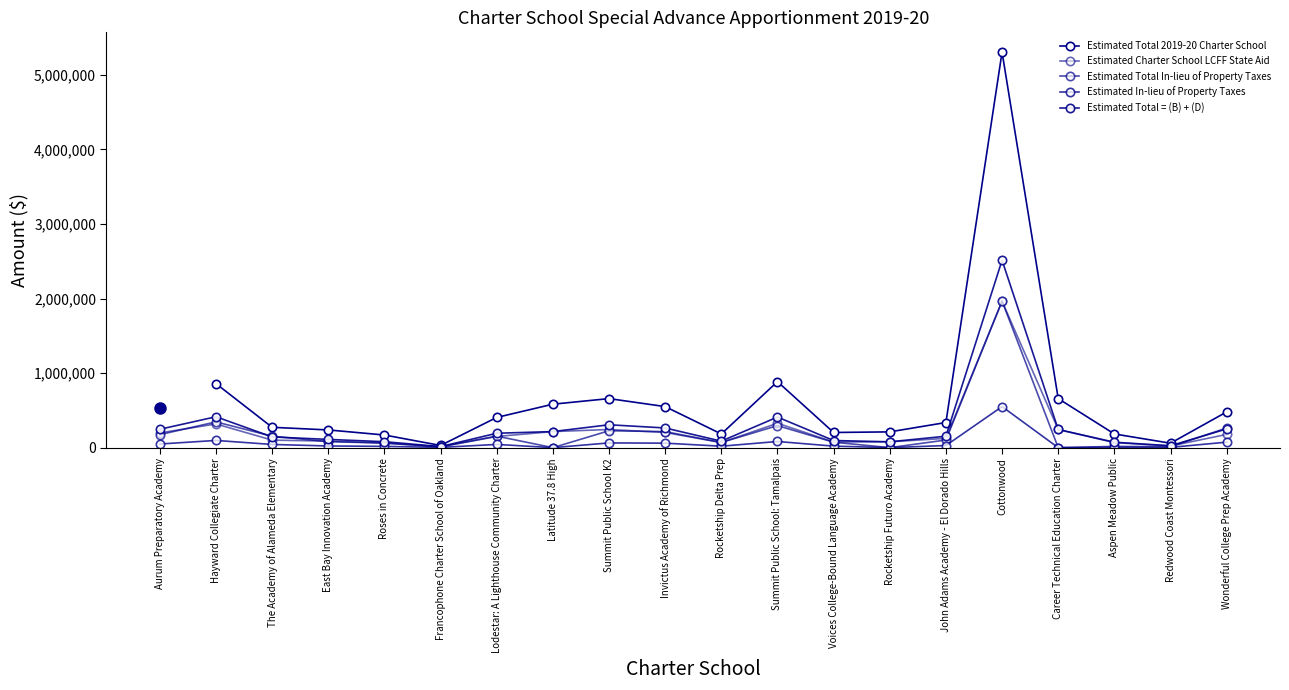

At which label does Estimated Total In-lieu of Property Taxes reach its peak?

Cottonwood